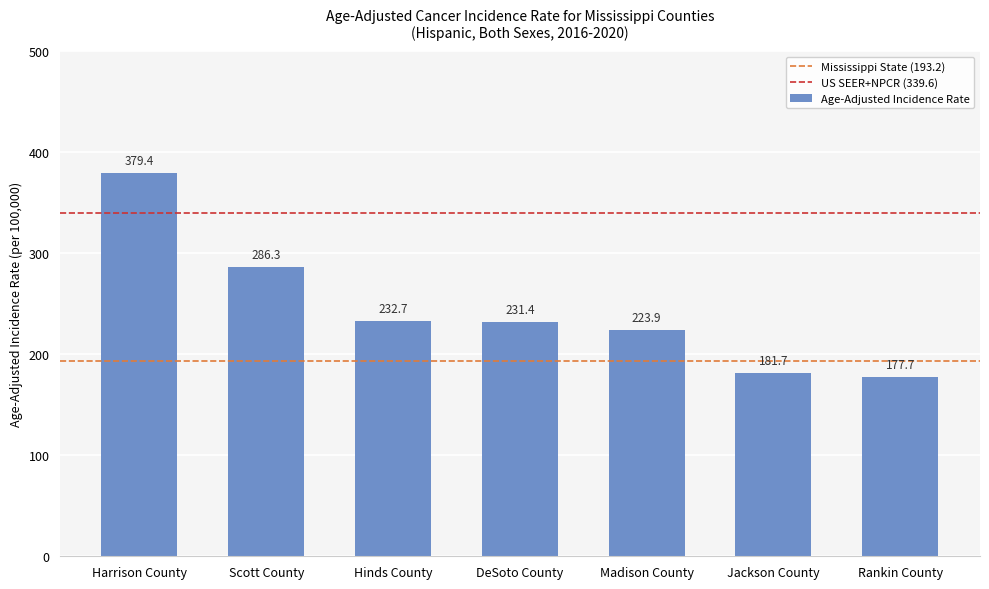

What is the sum of all values?

1713.1